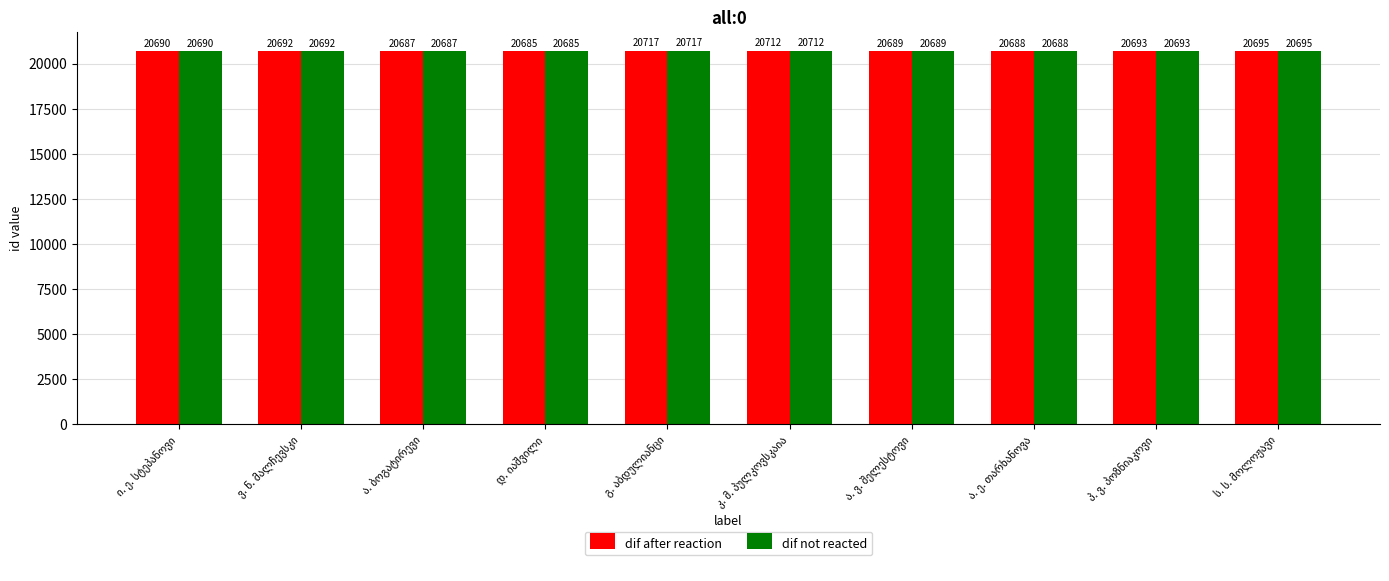

What is the difference between the maximum and minimum values in the dif not reacted series?

32